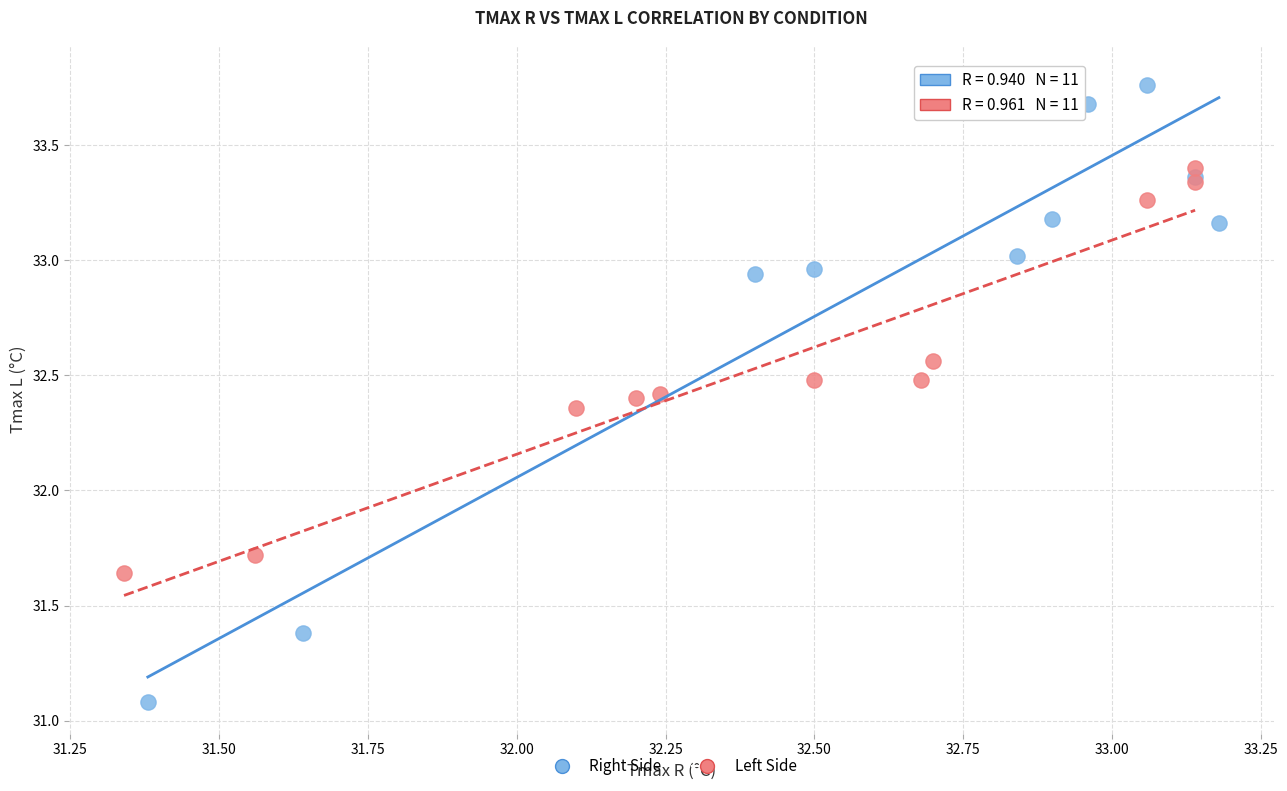

What are all the series names shown in the legend?

Right Side, Left Side